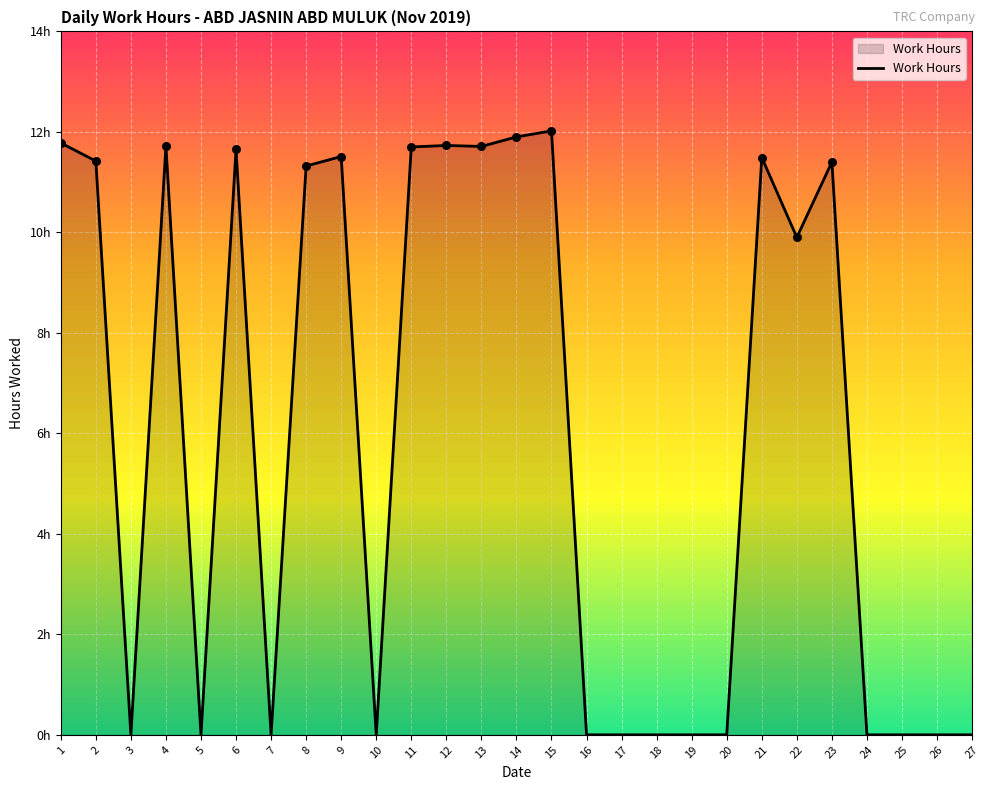

Between 25 and 4, which is larger?

4